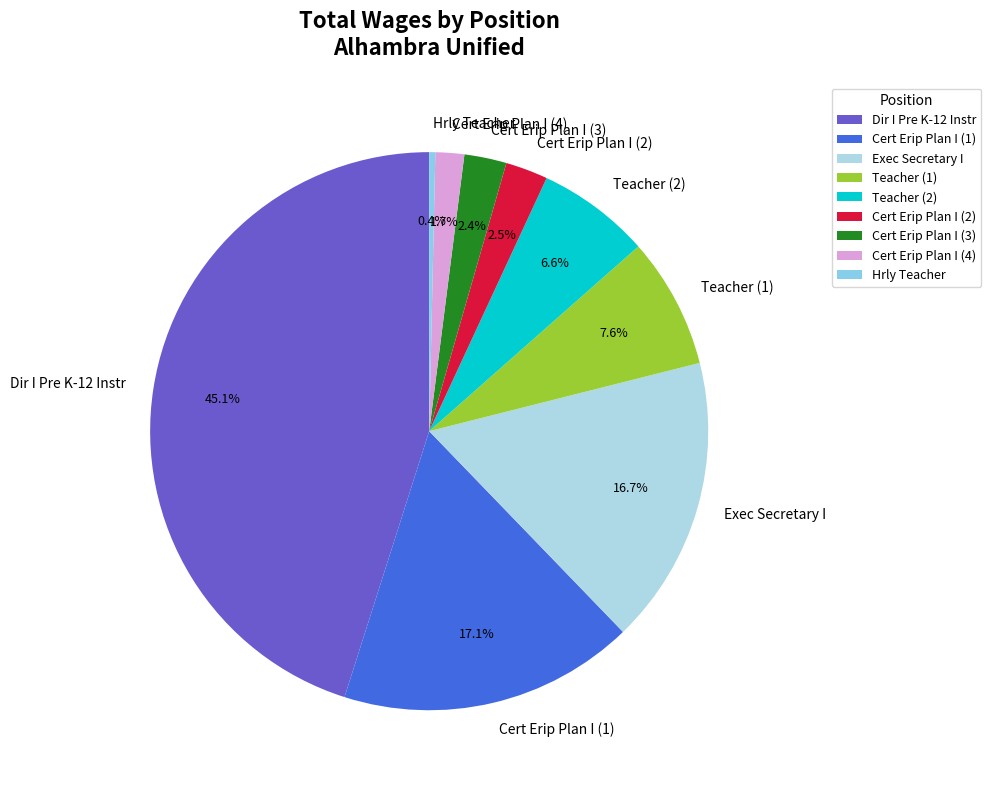

Combined, do Teacher (1) and Hrly Teacher account for over 50%?

No